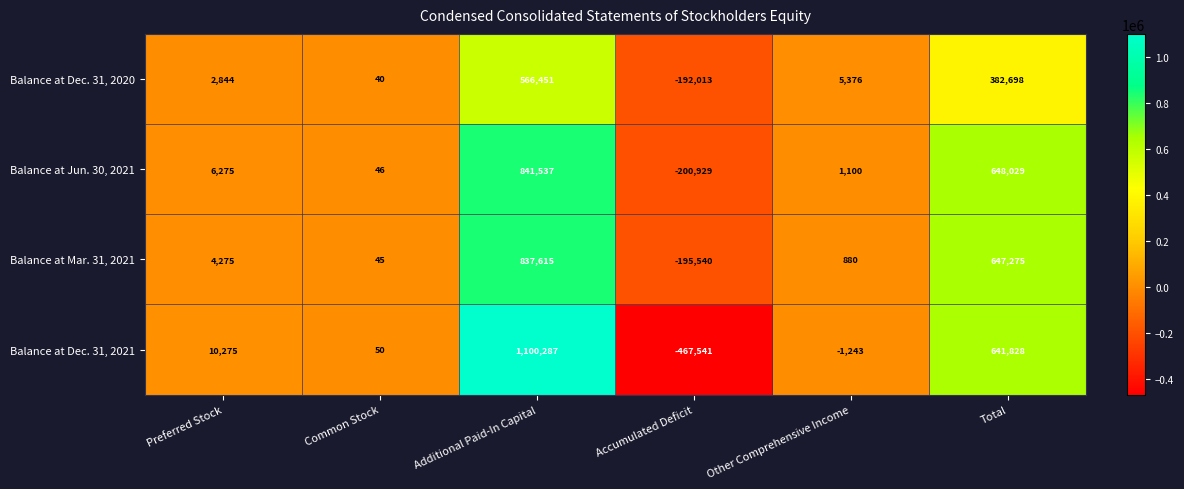

What is the spread (max minus min) of values at Other Comprehensive Income?

6619